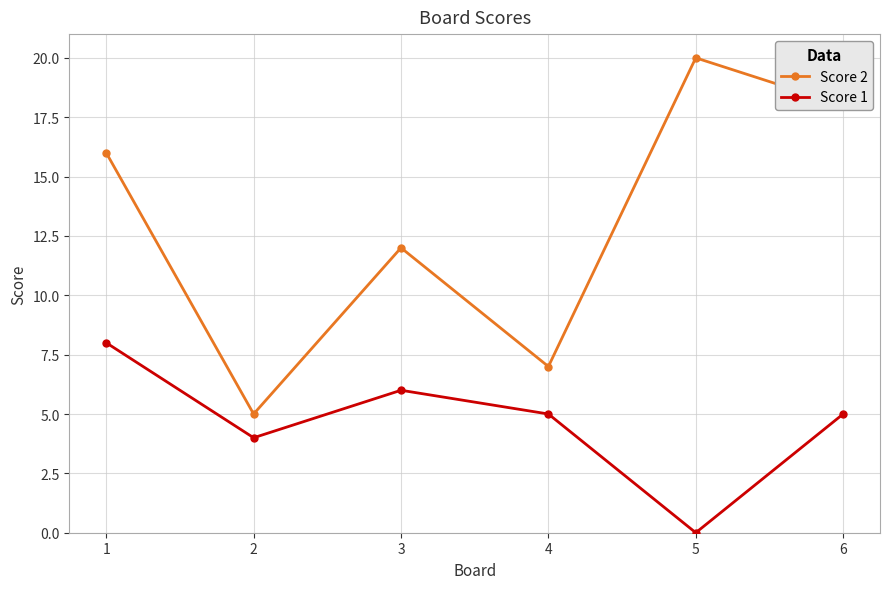

How many lines are shown in the chart?

2